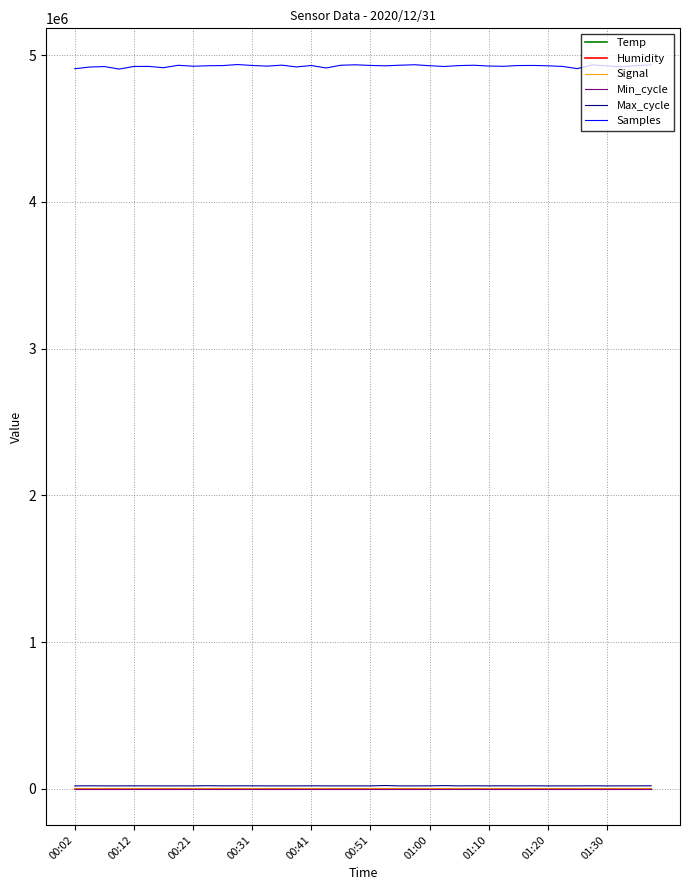

What is the average value of the Temp series?

5.1